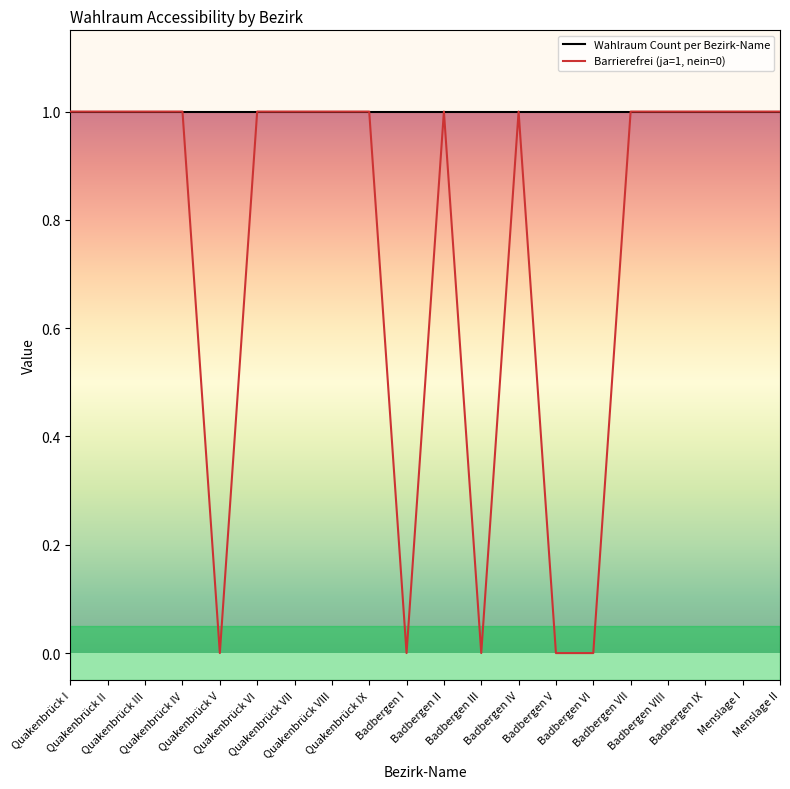

List the series in order of their overall mean, highest first.

Wahlraum Count per Bezirk-Name, Barrierefrei (ja=1, nein=0)